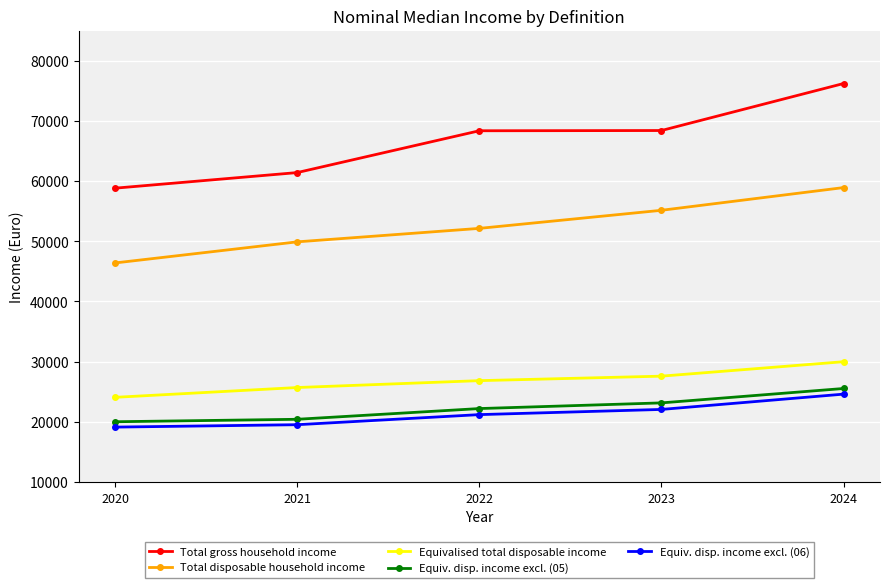

Does the chart display data point markers on the line(s)?

Yes